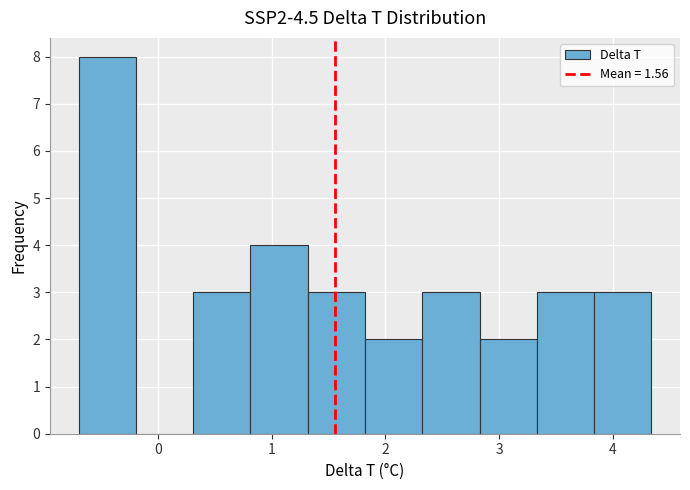

Reading left to right, list every bar in this chart as the range it spans on the x-axis followed by its height. Neither the bar edges nor the heights are printed on the chart, so give them approximately, as read against the axes.

-0.7 to -0.2: 8
-0.2 to 0.3: 0
0.3 to 0.8: 3
0.8 to 1.3: 4
1.3 to 1.8: 3
1.8 to 2.3: 2
2.3 to 2.8: 3
2.8 to 3.3: 2
3.3 to 3.8: 3
3.8 to 4.3: 3